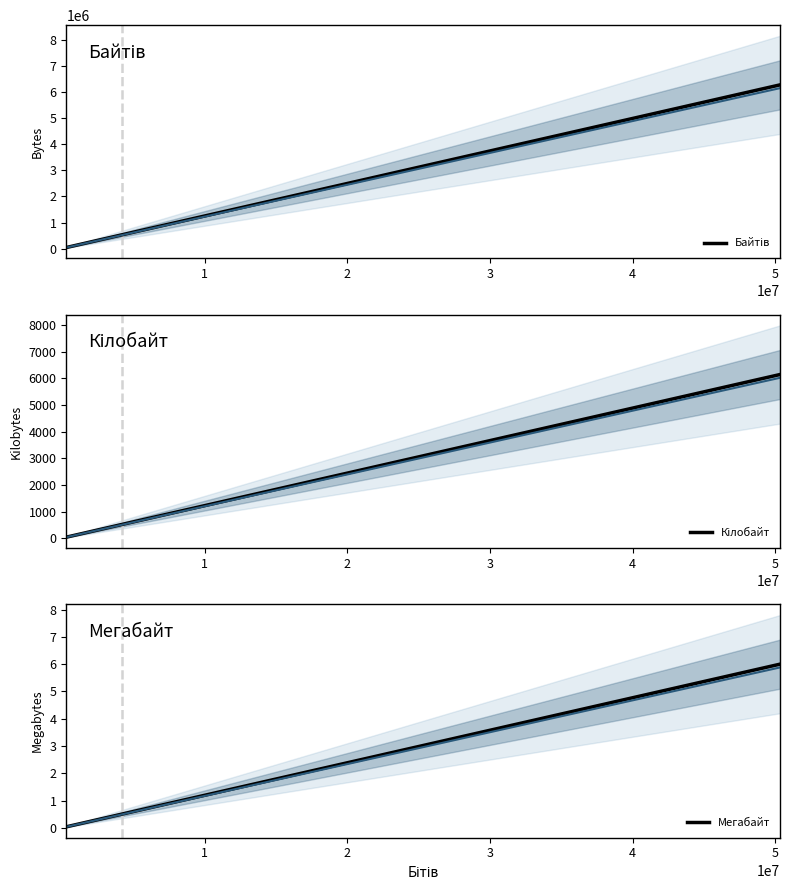

What is the value of the Мегабайт point at the 4th from the left?

6.0